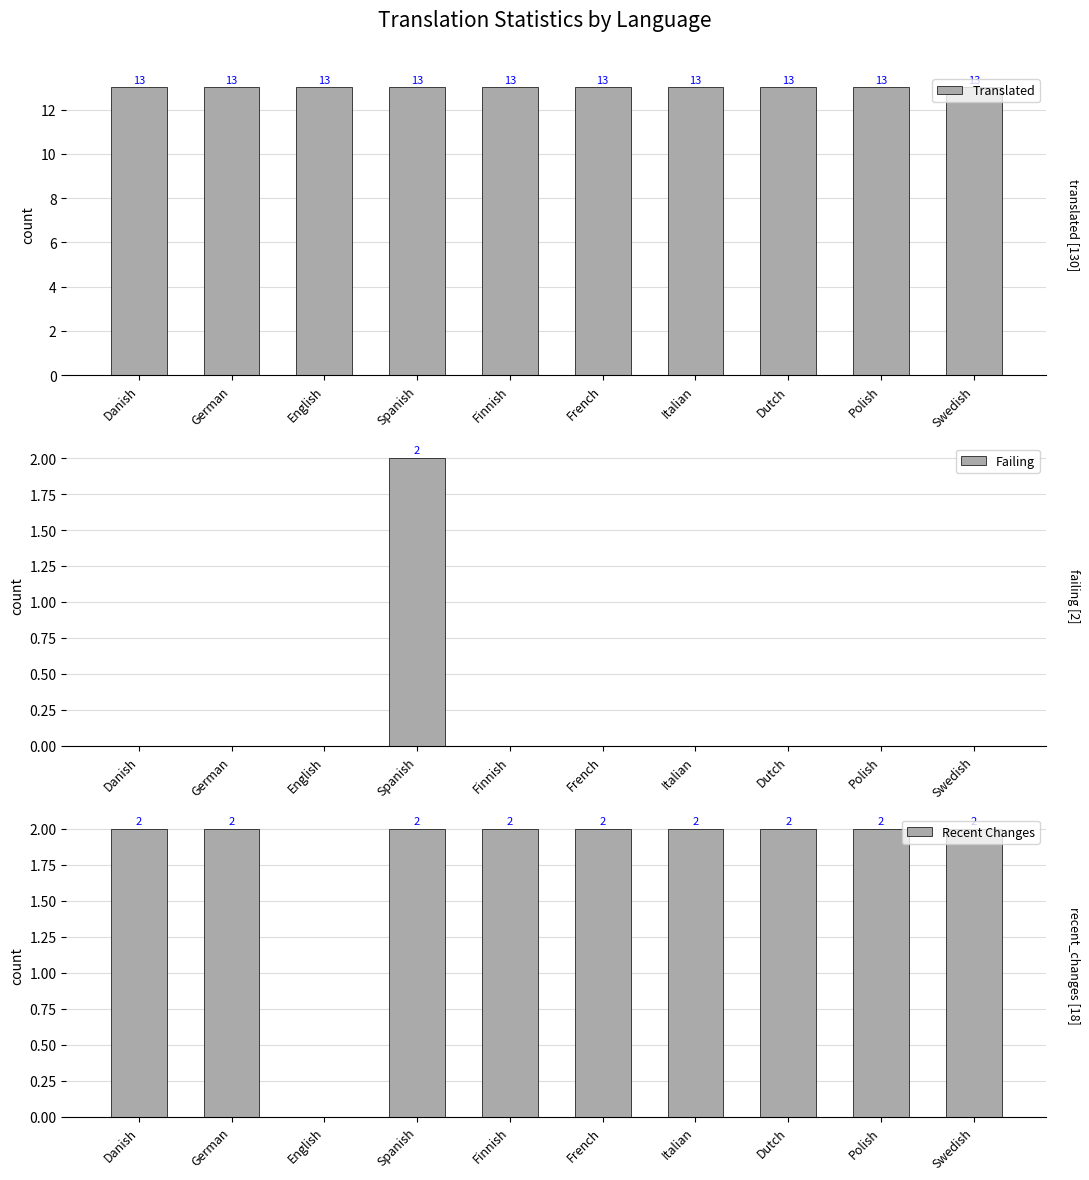

Is it true that Failing equals 1 at Spanish?

False